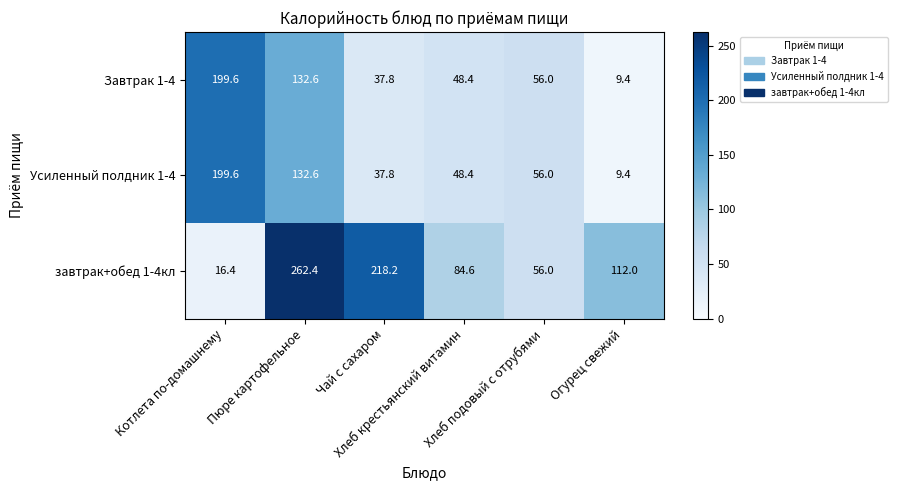

What is the difference between the second highest and second lowest values in the Усиленный полдник 1-4 series?

94.8